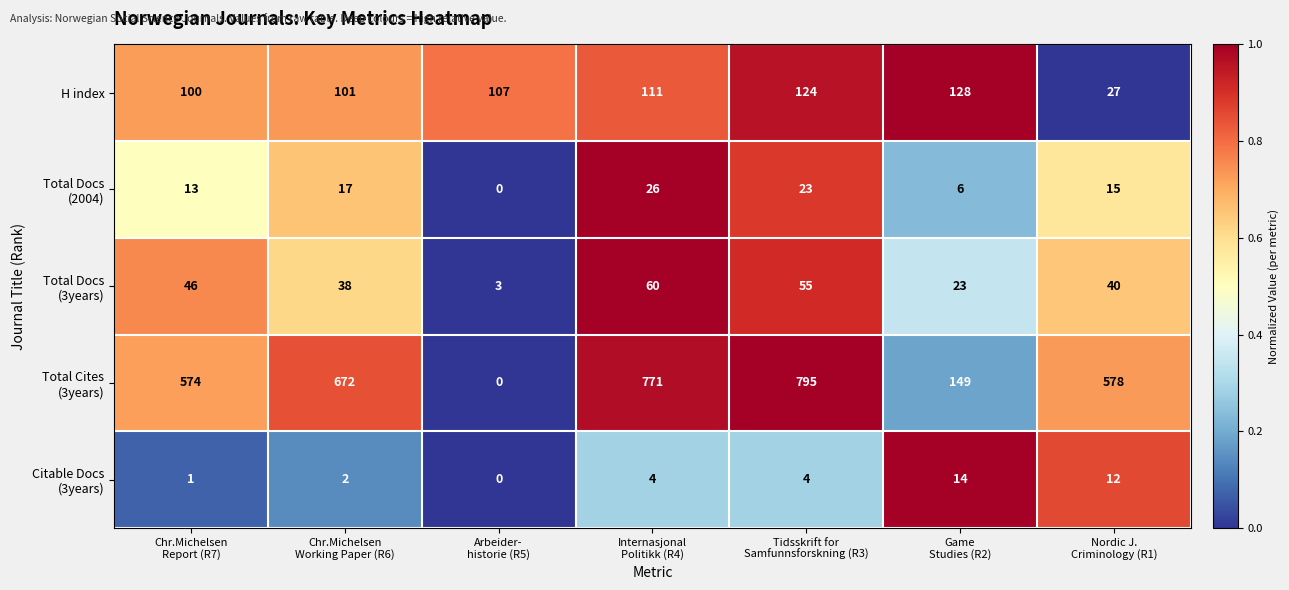

What is the average value of the H index series?

100